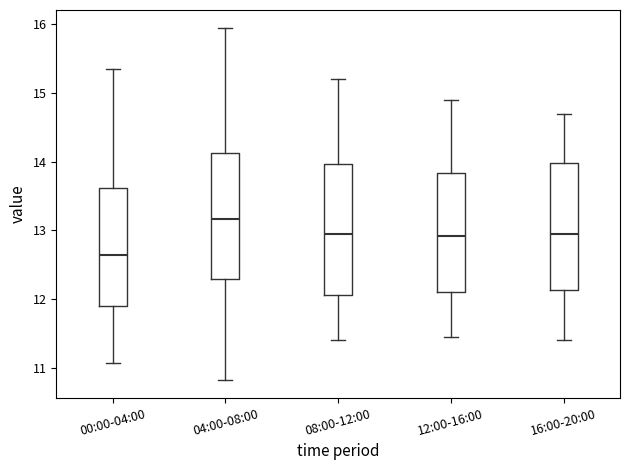

Where does the median line of the box for 00:00-04:00 sit on the y-axis? The values are not printed on the chart, so give them approximately, as read against the axis.

12.6